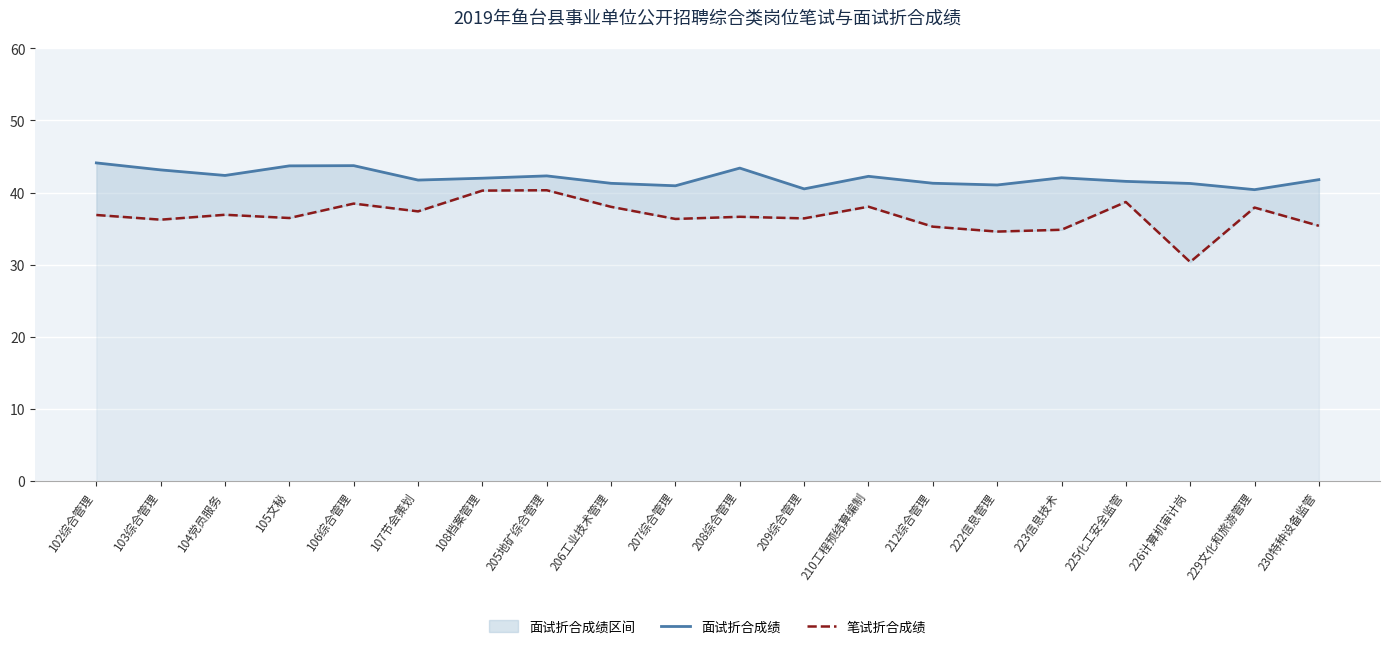

Is it true that 面试折合成绩 equals 41.7 at 107节会策划?

True